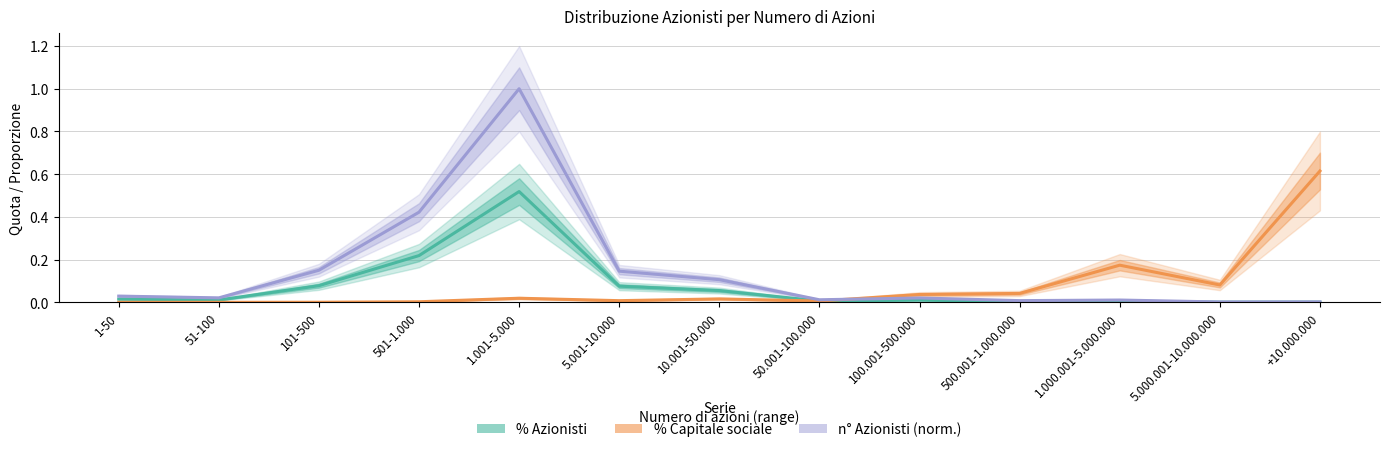

What are all the series names shown in the legend?

% Azionisti, % Capitale sociale, n° Azionisti (norm.)